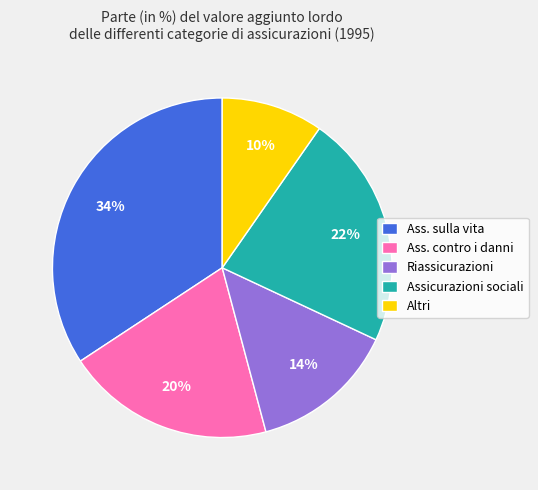

Which has a higher value, Ass. sulla vita or Altri?

Ass. sulla vita